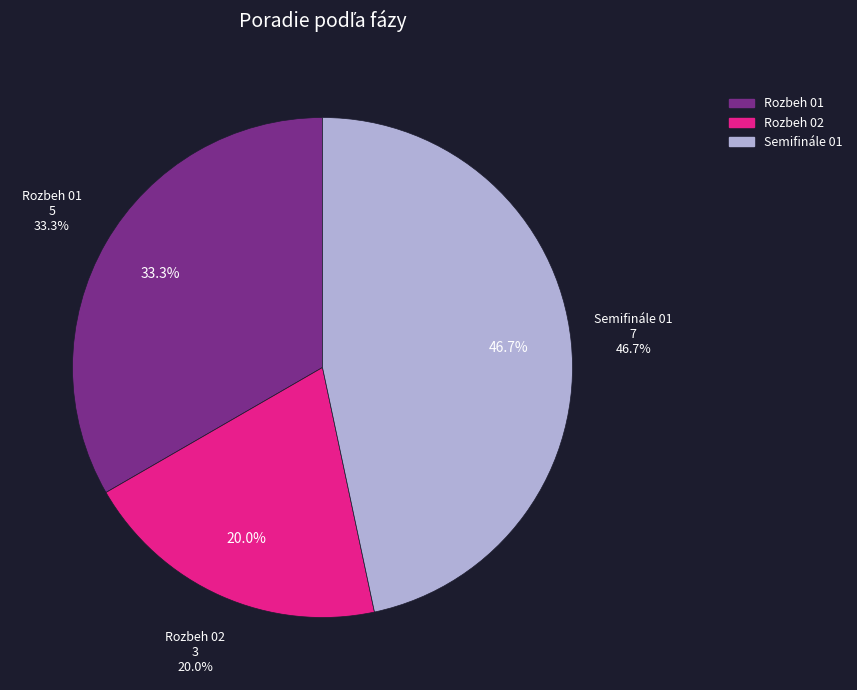

Combined, do Rozbeh 01 and Semifinále 01 account for over 50%?

Yes